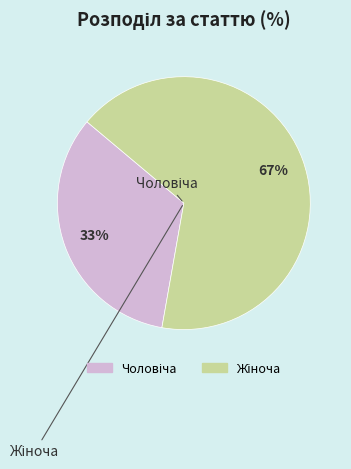

Does any single category account for the majority?

Yes